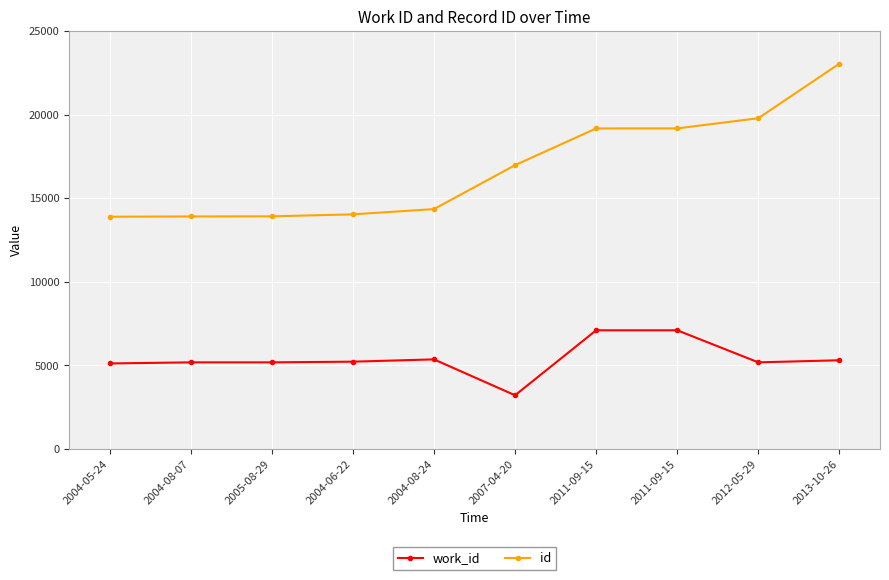

What is the total value across all series at 2004-06-22?

19247